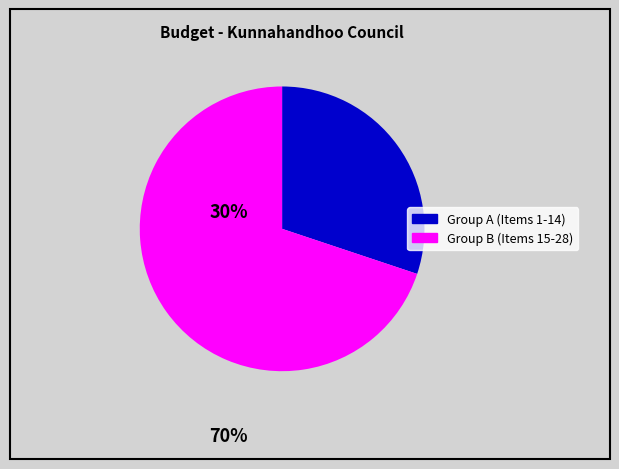

Is there any slice that represents more than half of the pie?

Yes